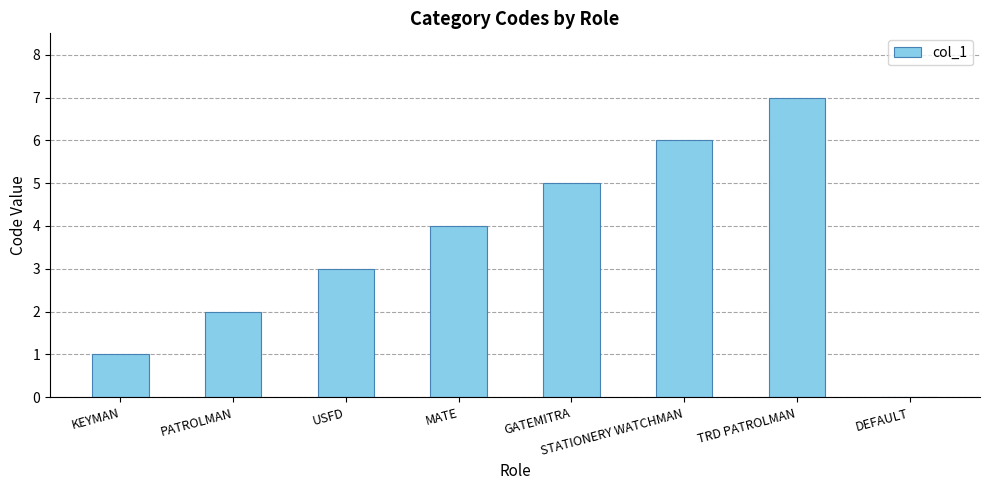

What is the ratio of the value at GATEMITRA to the value at KEYMAN?

5.0